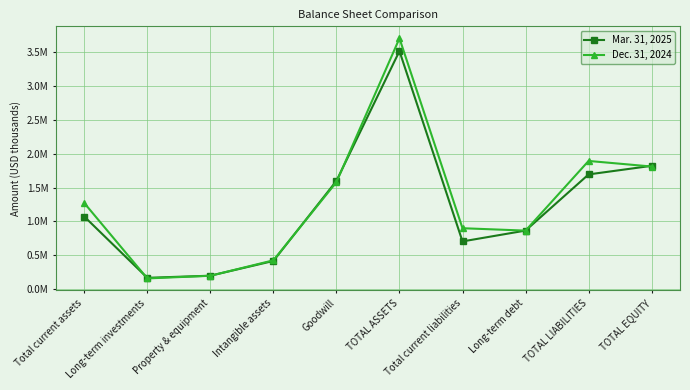

The value of Dec. 31, 2024 at Long-term debt is 1263337. True or false?

False